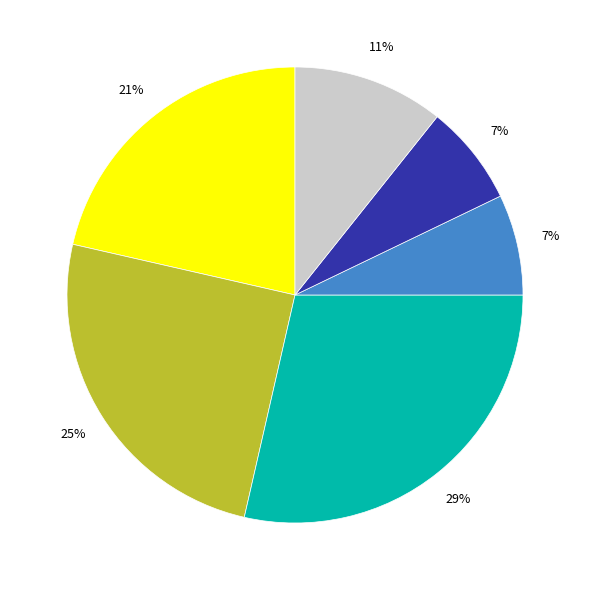

Does any single category account for the majority?

No